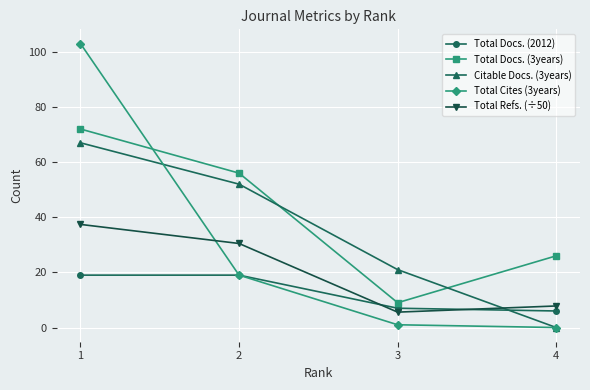

True or false: Total Docs. (2012) and Total Docs. (3years) cross at least once.

False